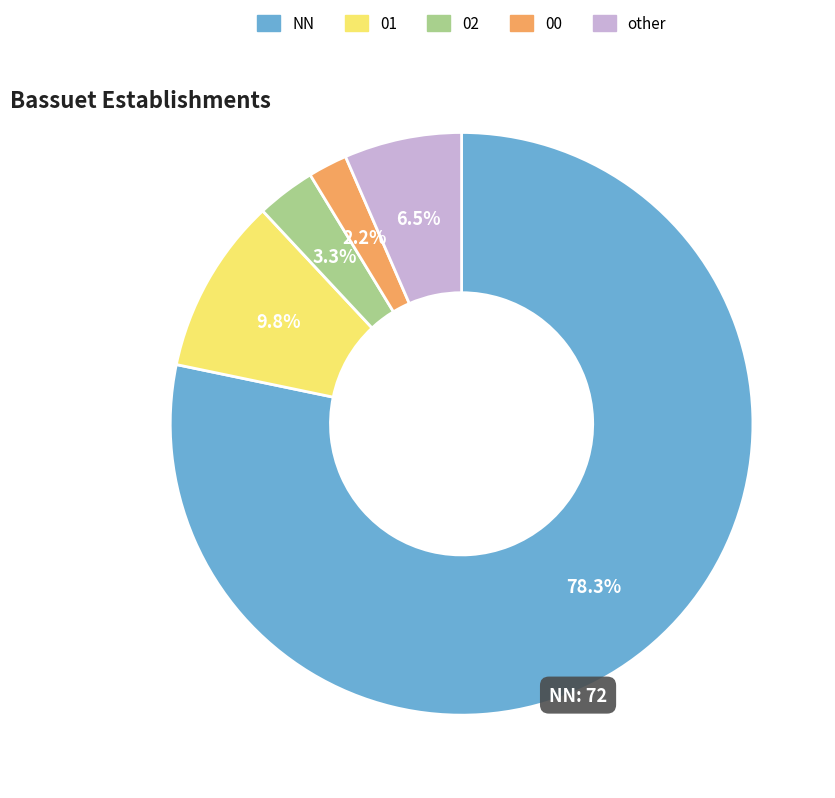

True or false: 01 accounts for 10% of the total.

True